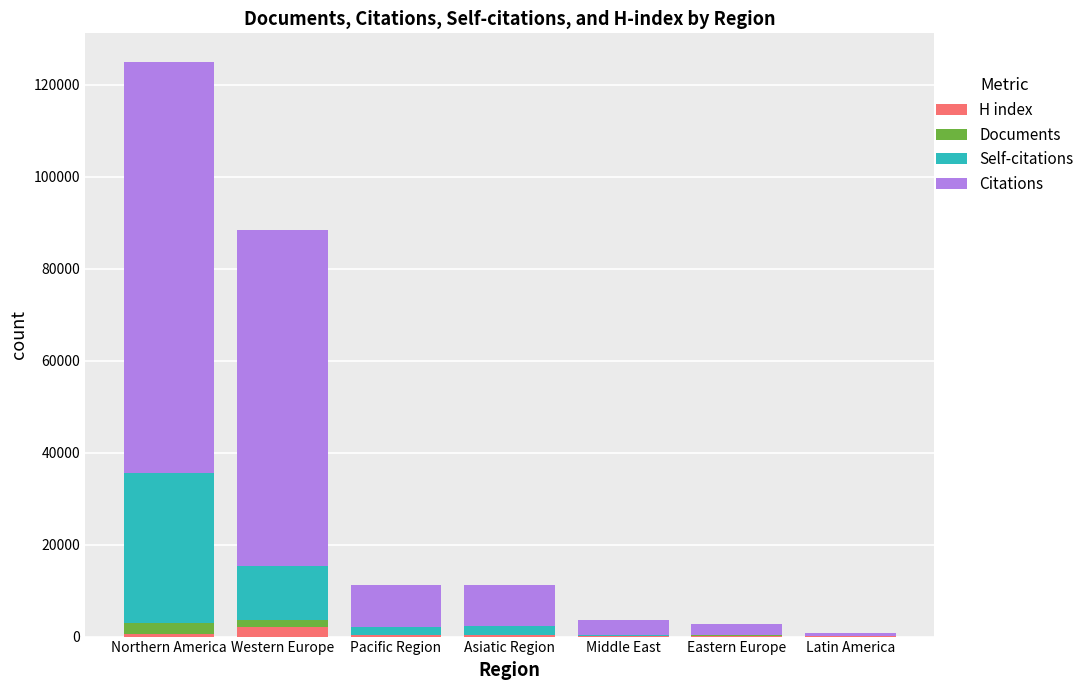

At which category is the sum across all series the highest?

Northern America